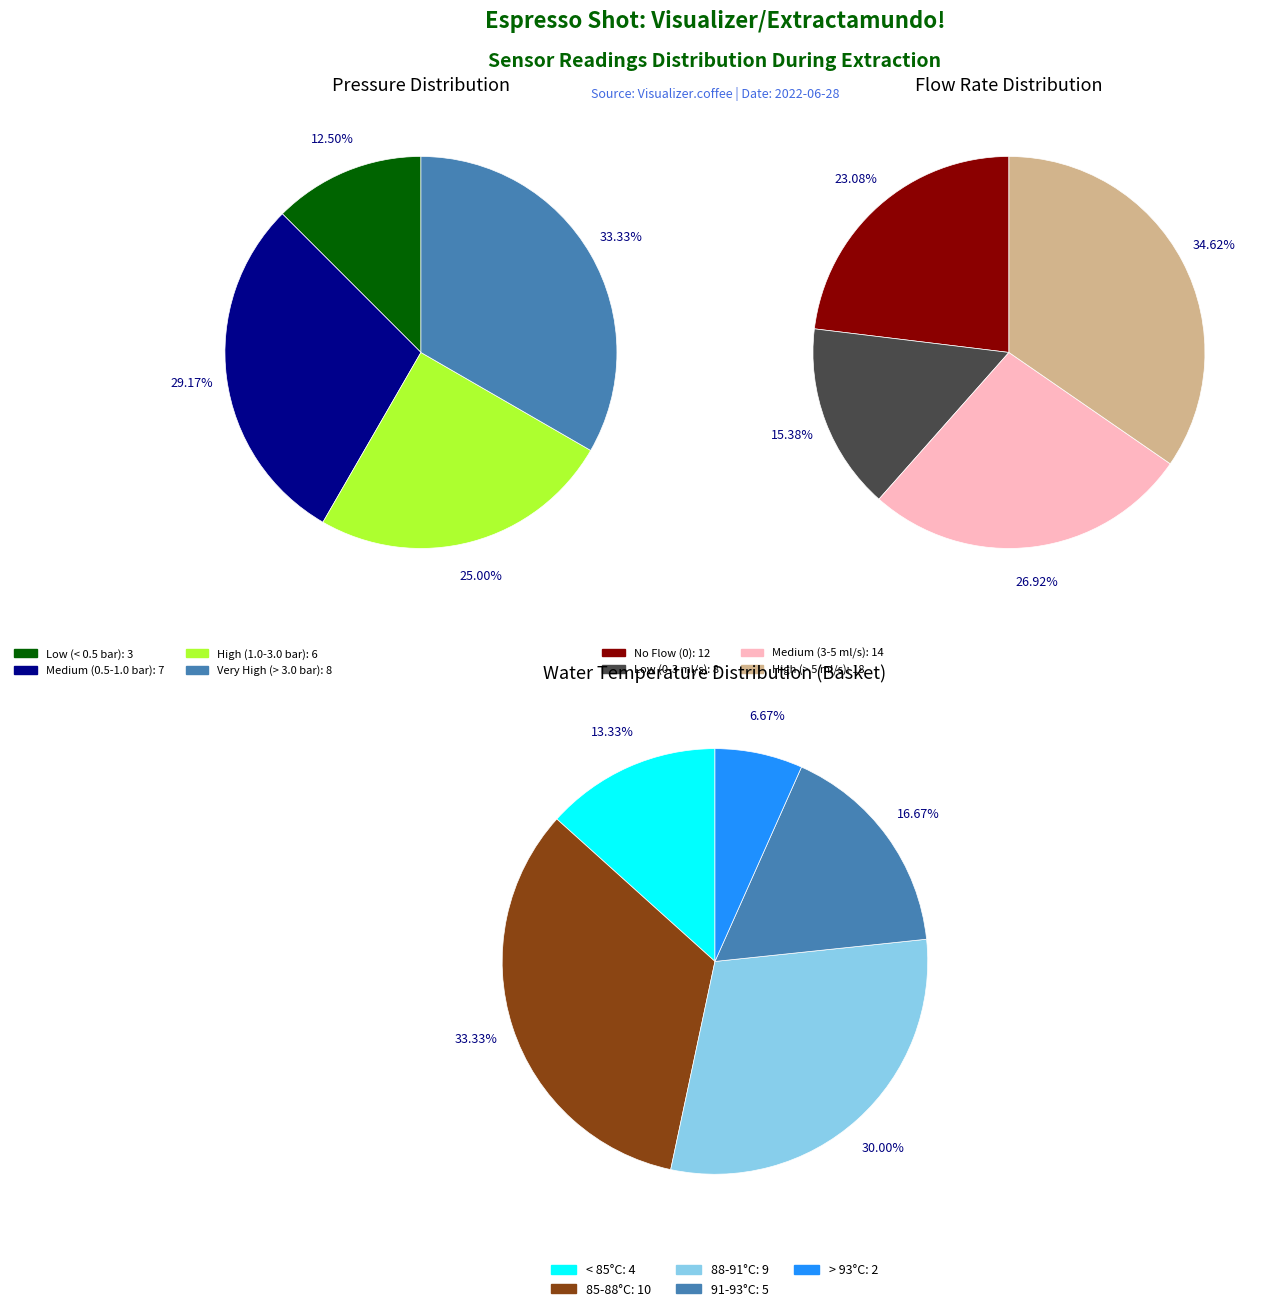

Does any single category account for the majority?

No